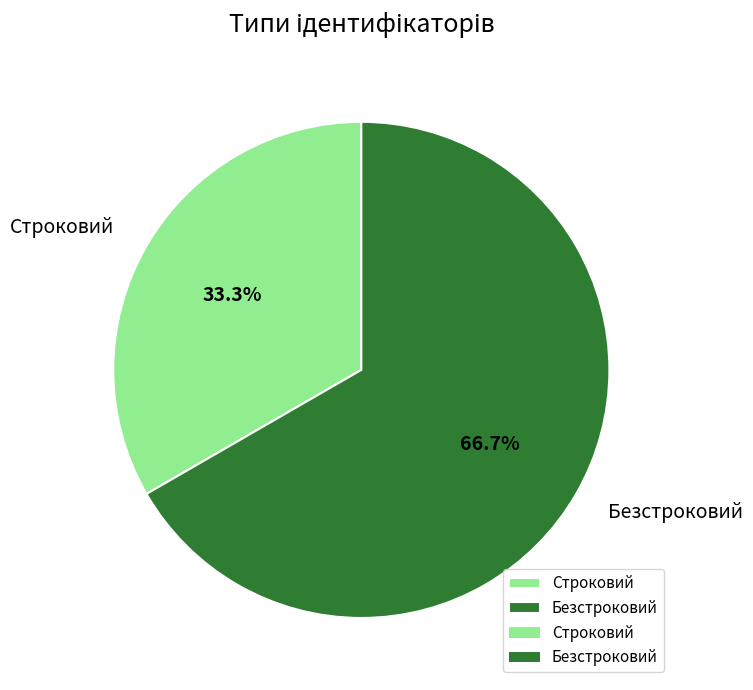

To the nearest percent, what is the difference between the Строковий and Безстроковий slice percentages?

33%